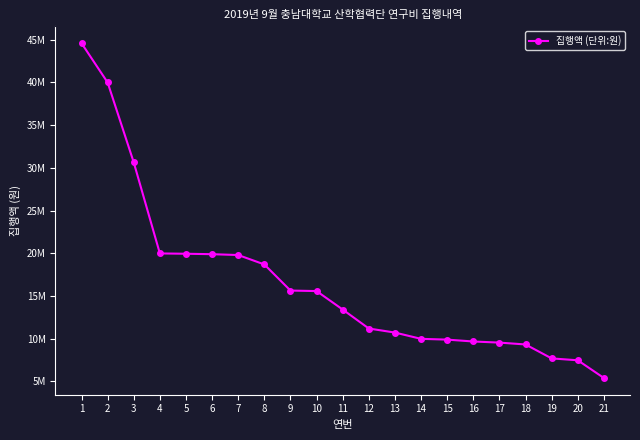

Approximately how many times larger is the value at 7 compared to 12?

1.8